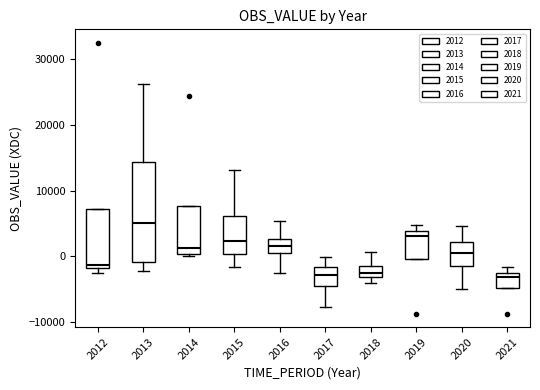

Reading left to right, read every box against the y-axis: the position of its median line, the range the box covers, and the ends of its whiskers. The values are not printed on the chart, so give them approximately, as read against the axis.

2012: median -1000, box -2000 to 7000, whiskers -3000 to 7000
2013: median 5000, box -1000 to 14000, whiskers -2000 to 26000
2014: median 1000, box 0 to 8000, whiskers 0 (just below the box's lower edge) to 8000
2015: median 2000, box 0 to 6000, whiskers -2000 to 13000
2016: median 2000, box 0 to 3000, whiskers -2000 to 5000
2017: median -3000, box -4000 to -2000, whiskers -8000 to 0
2018: median -2000 (inside the box), box -3000 to -2000, whiskers -4000 to 1000
2019: median 3000, box 0 to 4000, whiskers 0 to 5000
2020: median 1000, box -1000 to 2000, whiskers -5000 to 5000
2021: median -3000, box -5000 to -2000, whiskers -5000 to -2000 (just above the box's upper edge)